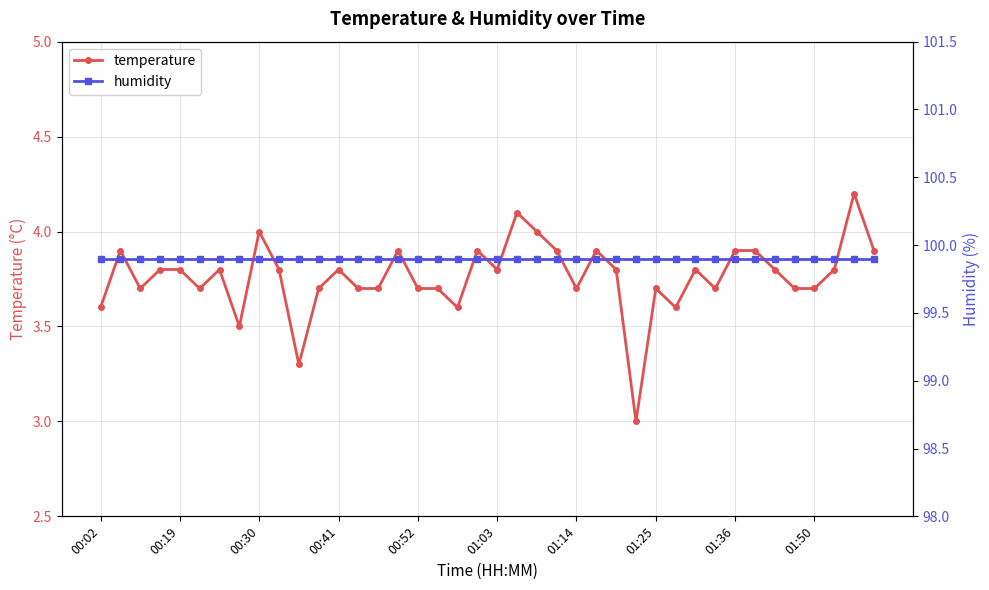

Is the value of temperature at 25 greater than the value of humidity at 23?

No